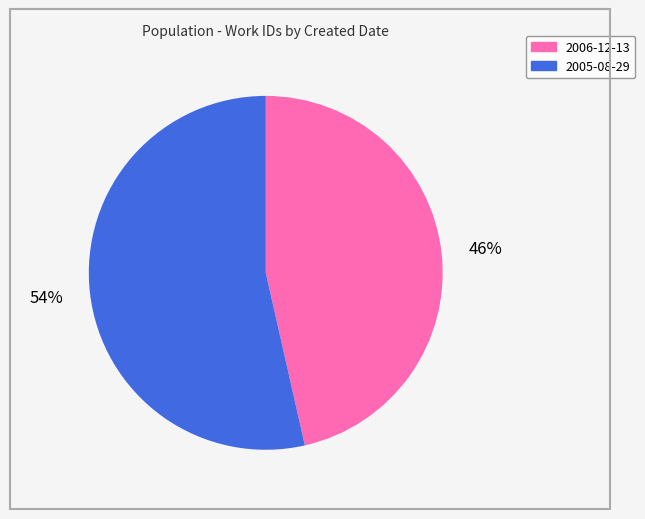

Approximately how many times larger is the value at 2005-08-29 compared to 2006-12-13?

1.2